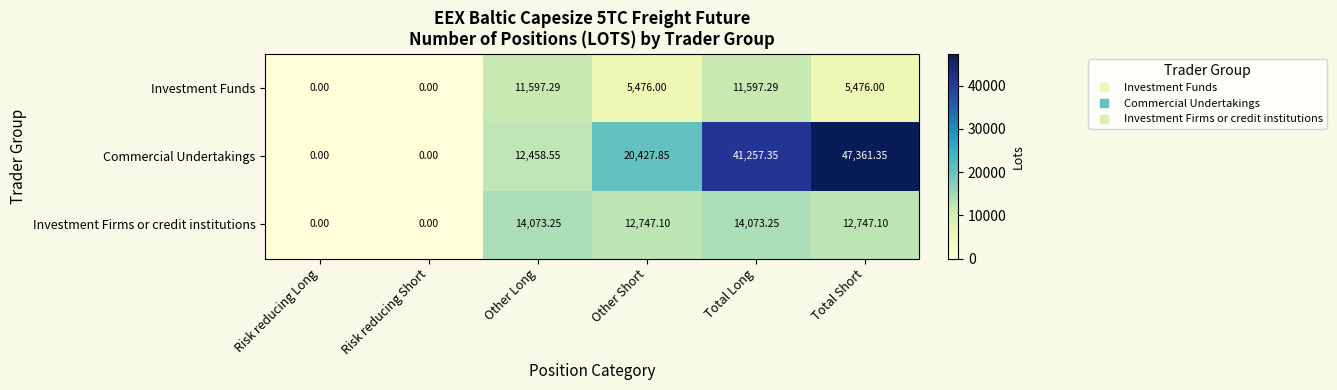

At which label does Investment Firms or credit institutions first exceed 12747?

Other Long